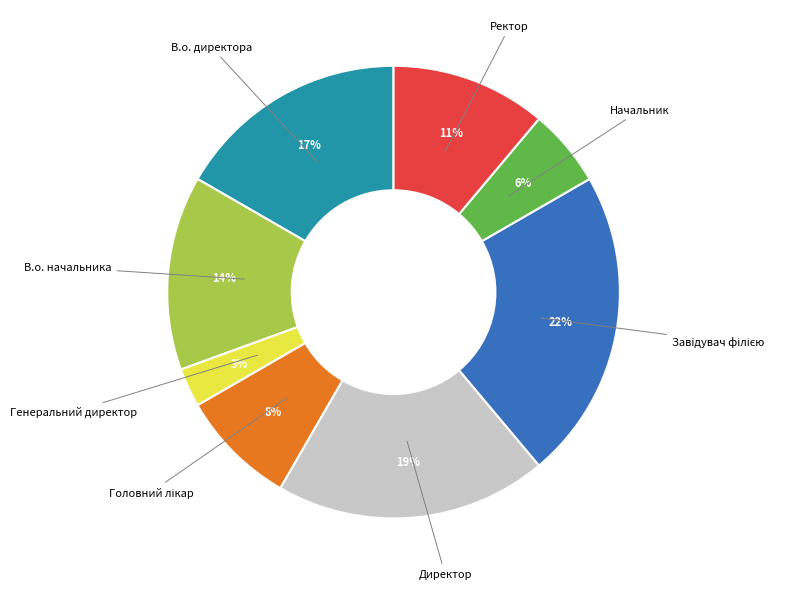

To the nearest percent, what is the average slice percentage?

12%